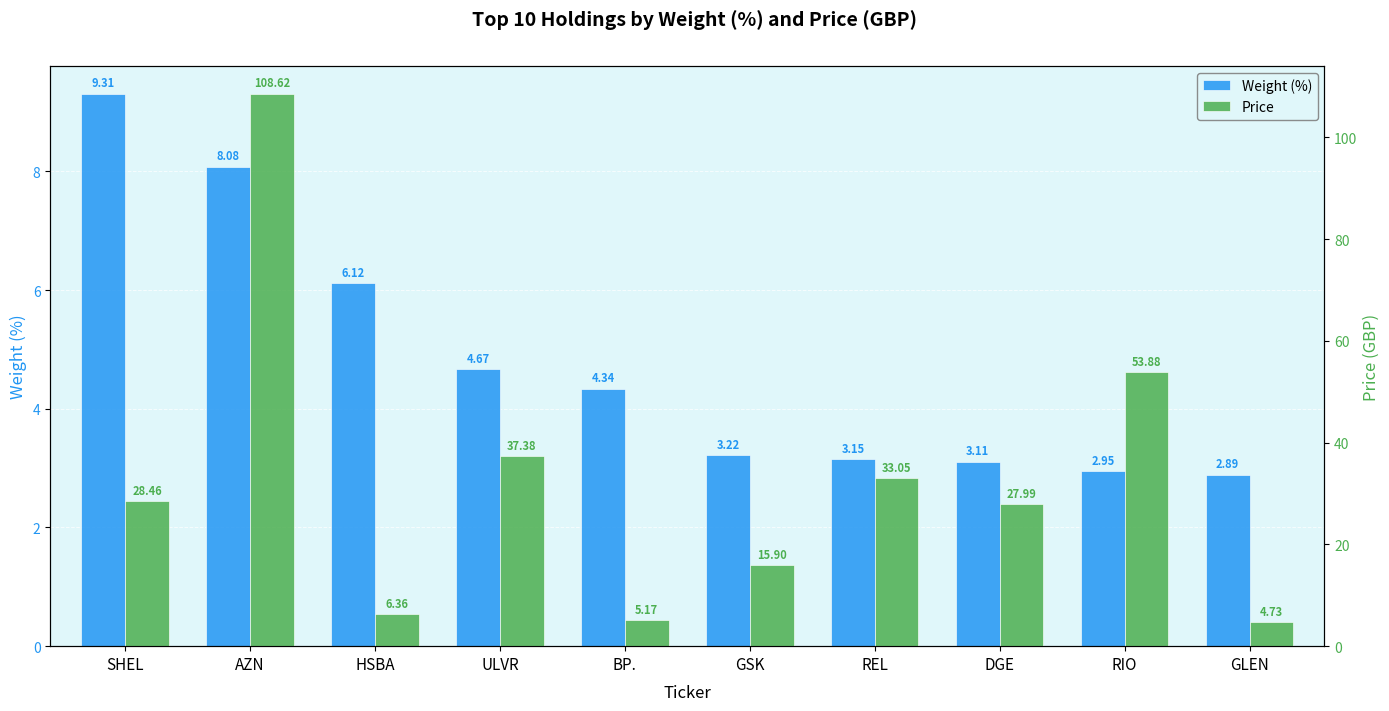

Reading left to right, extract all data points from this chart.

Weight (%): SHEL=9.3	AZN=8.1	HSBA=6.1	ULVR=4.7	BP.=4.3	GSK=3.2	REL=3.1	DGE=3.1	RIO=3.0	GLEN=2.9
Price: SHEL=28.5	AZN=108.6	HSBA=6.4	ULVR=37.4	BP.=5.2	GSK=15.9	REL=33.0	DGE=28.0	RIO=53.9	GLEN=4.7